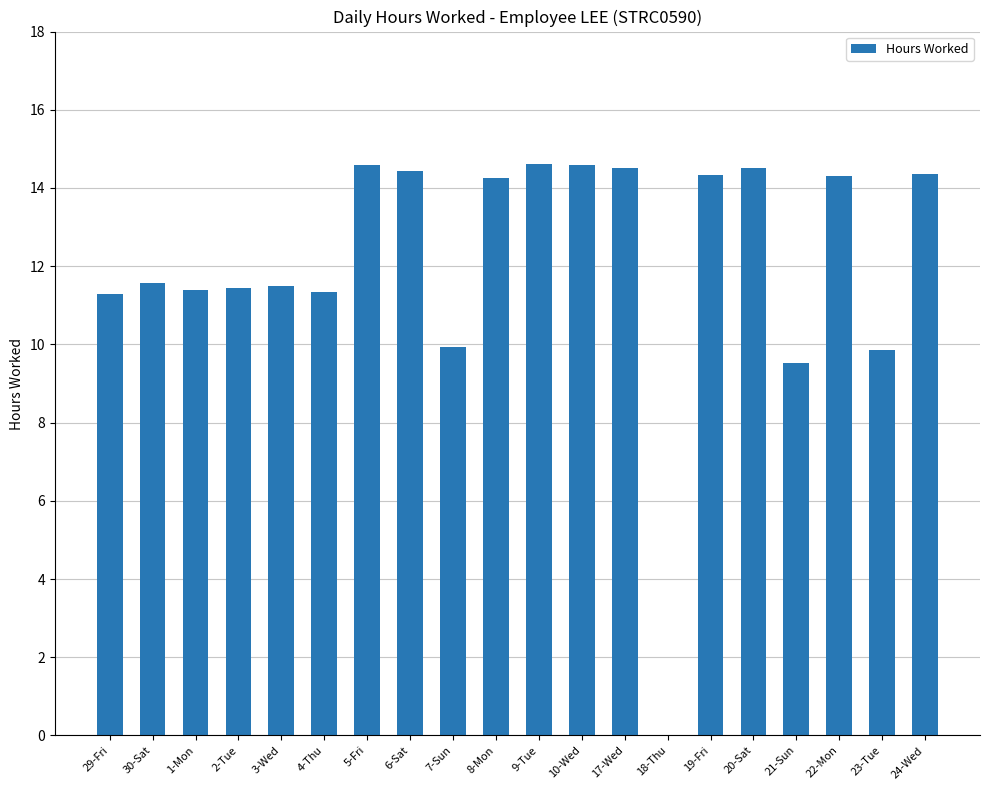

How many series are shown in this chart?

1